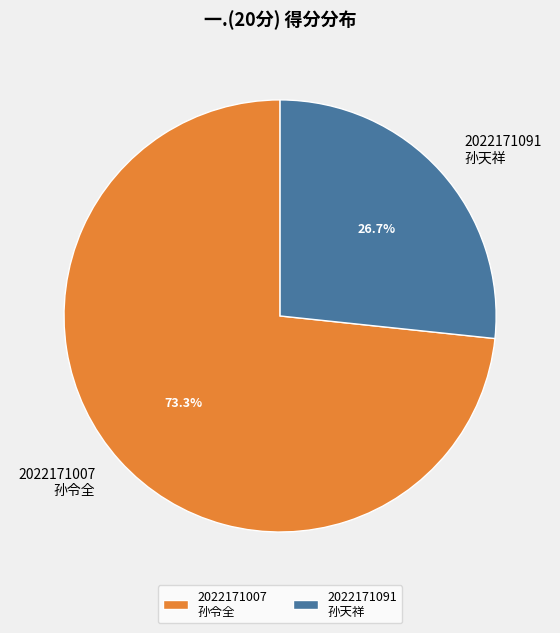

What percentage do 2022171091 孙天祥 and 2022171007 孙令全 together represent?

100.0%